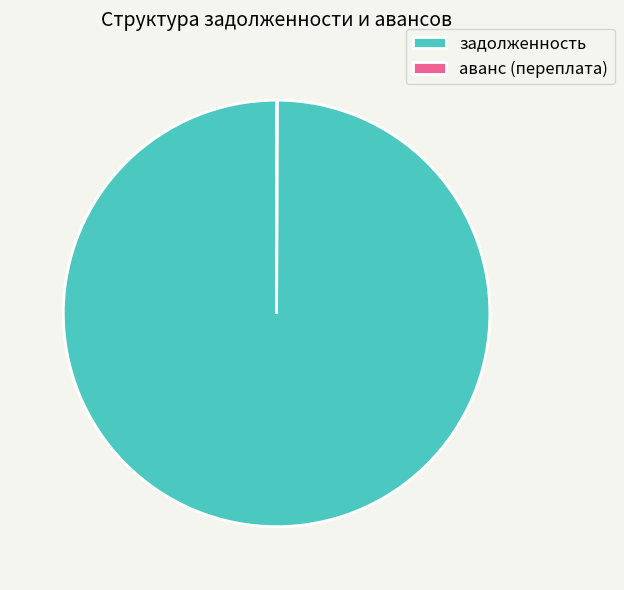

Which category has the biggest portion of the pie?

задолженность